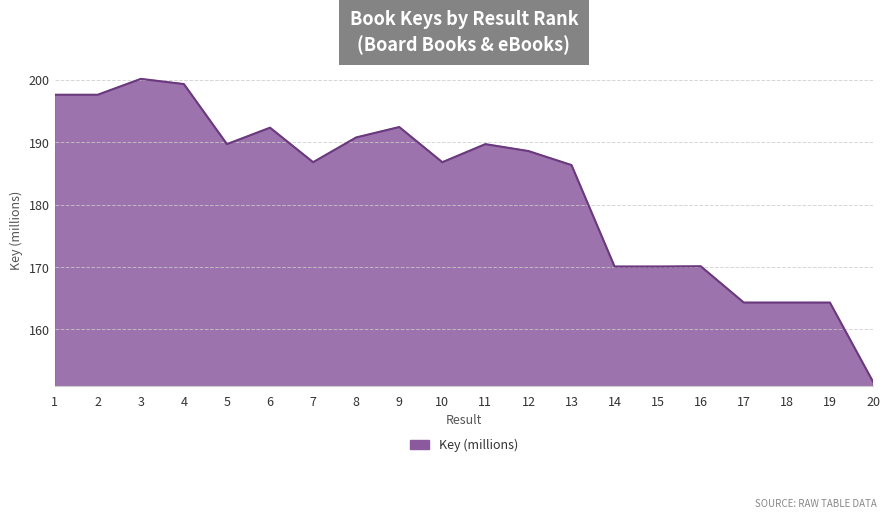

What is the difference between the maximum and minimum values?

48.5